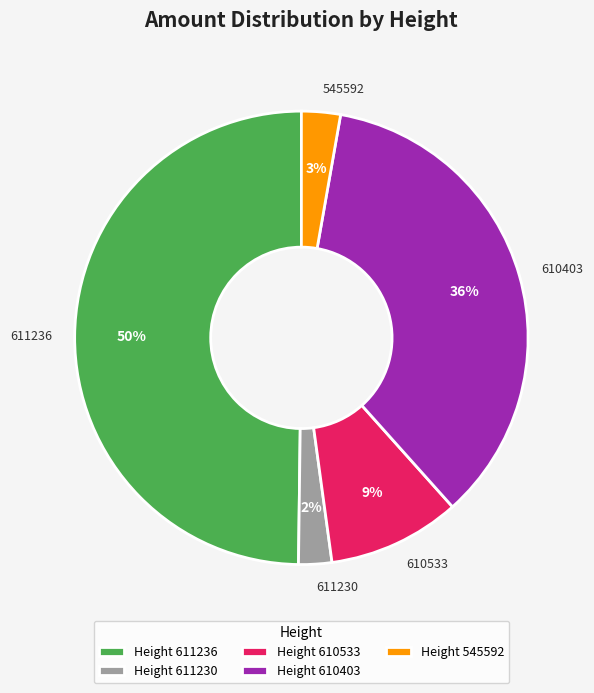

What is the largest slice in the pie chart?

611236